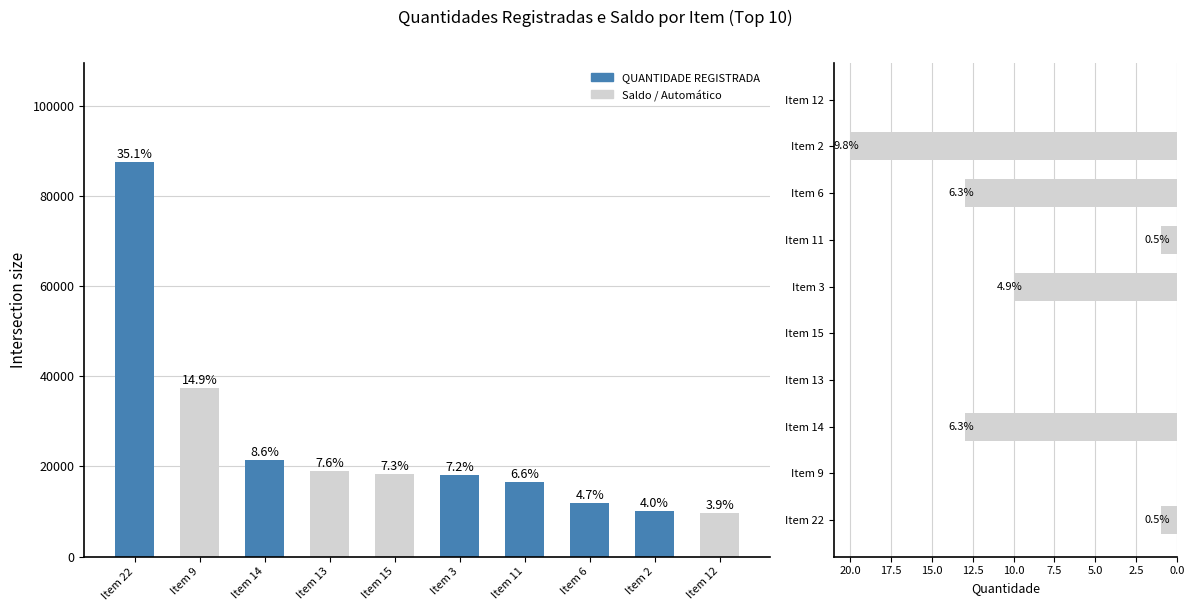

Is it true that the value at Item 15 is 0?

True